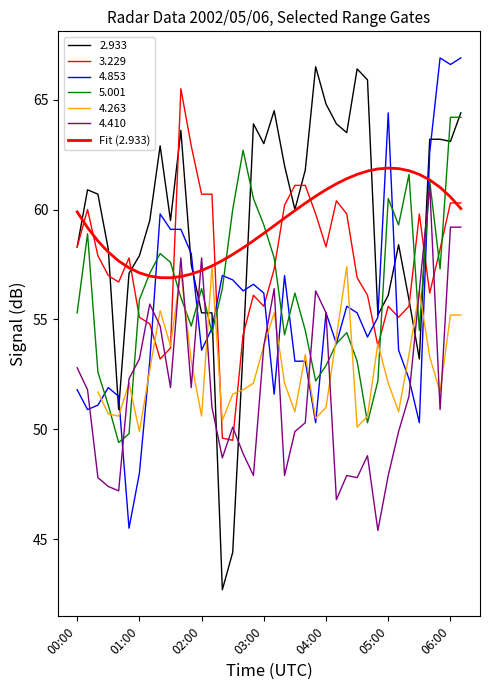

Does the chart have visible grid lines?

No